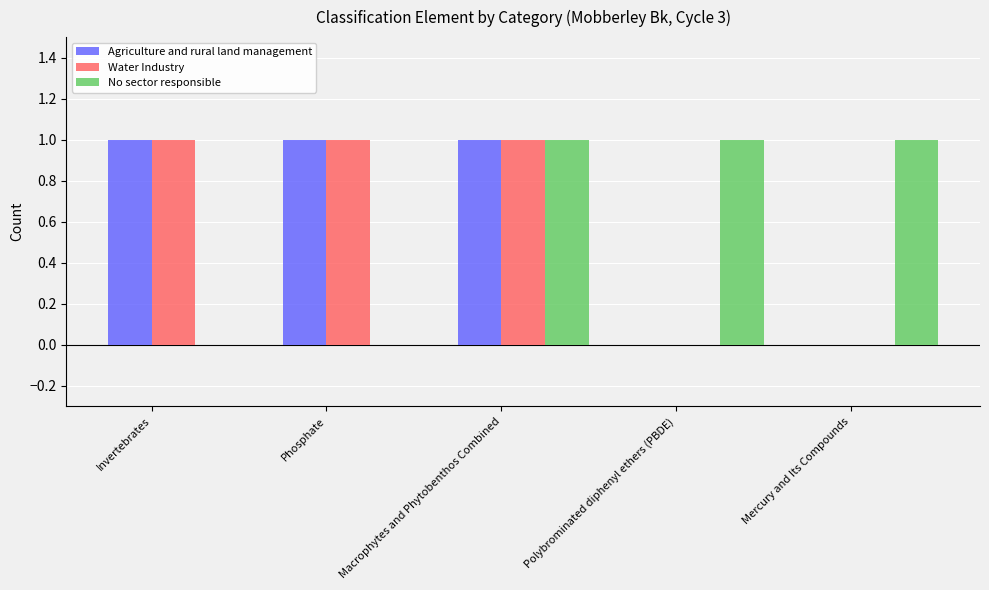

What is the sum of the Water Industry values at Macrophytes and Phytobenthos Combined and Mercury and Its Compounds?

1